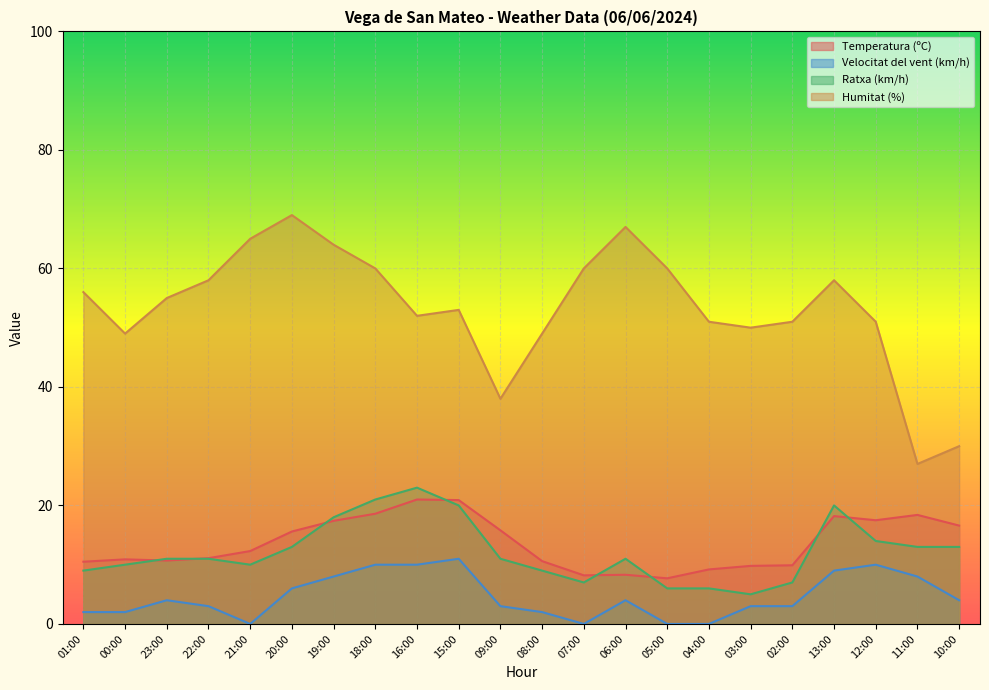

How many interior local peaks does the Ratxa (km/h) series have?

3